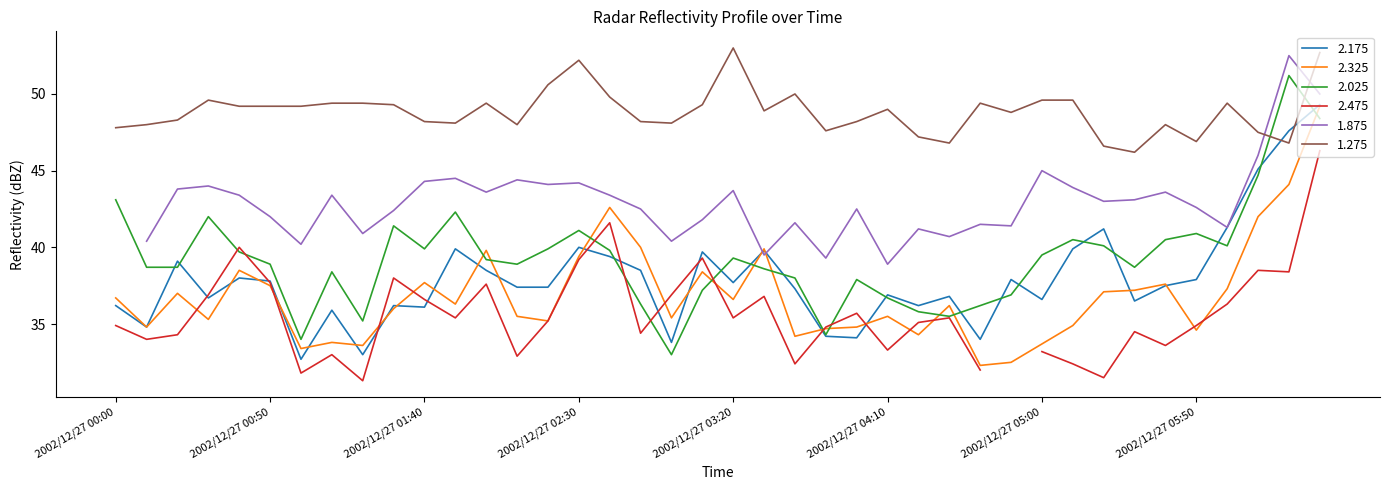

What is the approximate value of 1.275 at 2002/12/27 03:10?

49.3